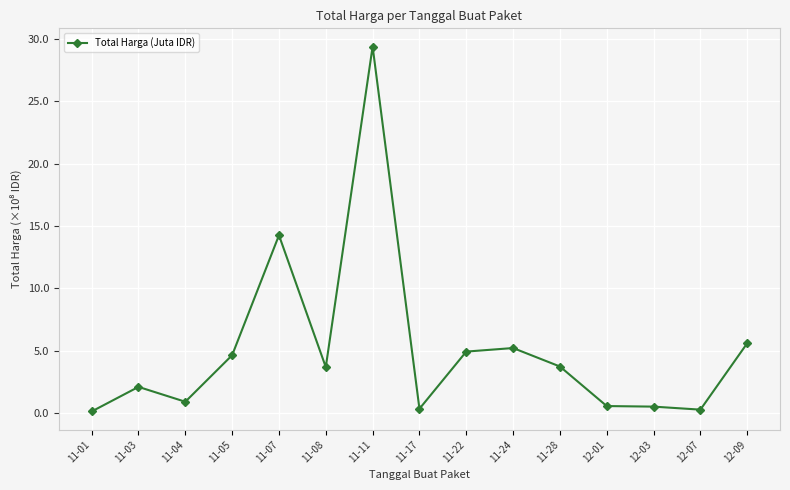

What is the value of the 7th point from the left?

29.4